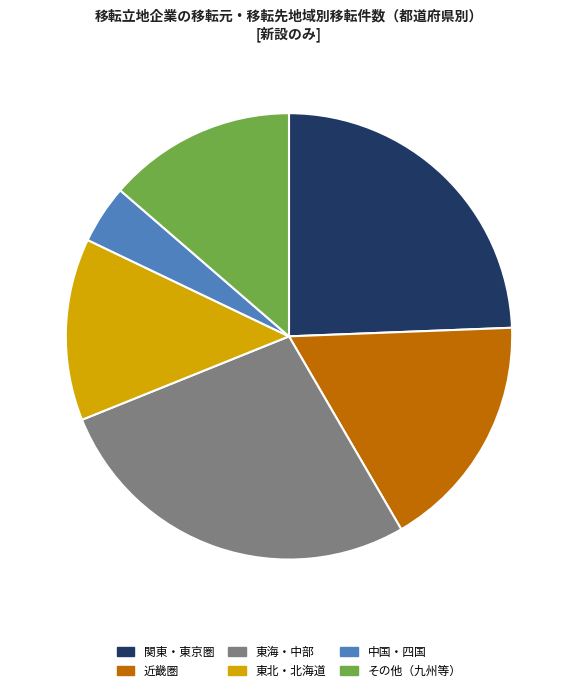

Count the number of slices in the pie.

6